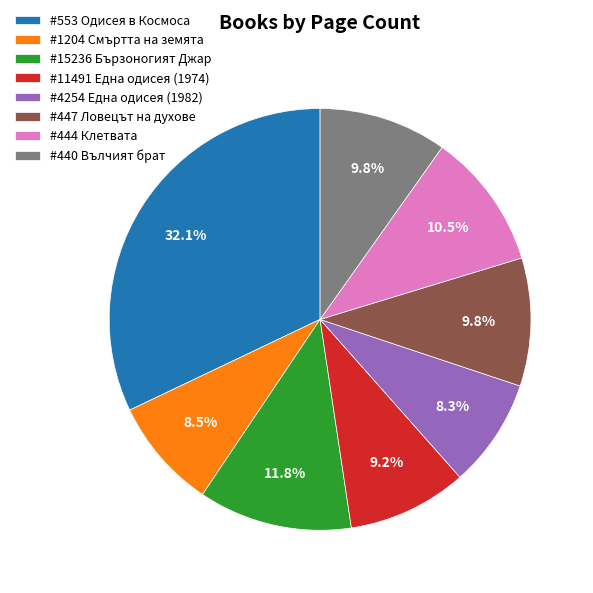

Count the number of slices in the pie.

8